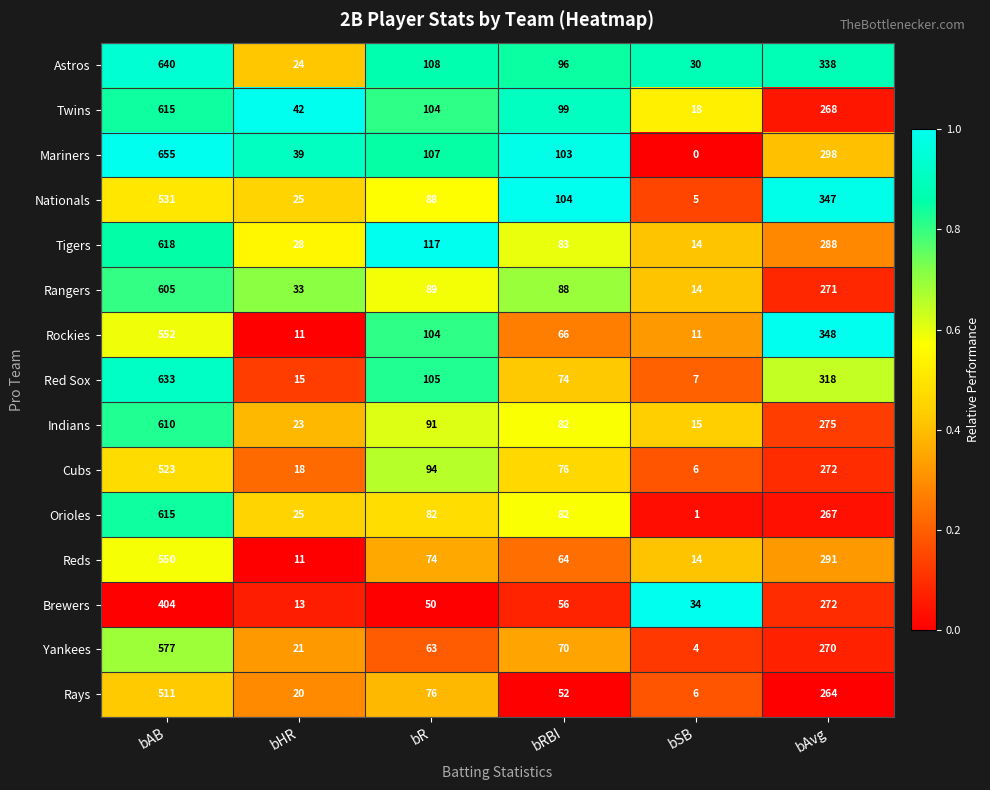

What is the difference between the maximum and second lowest values in the Brewers series?

370